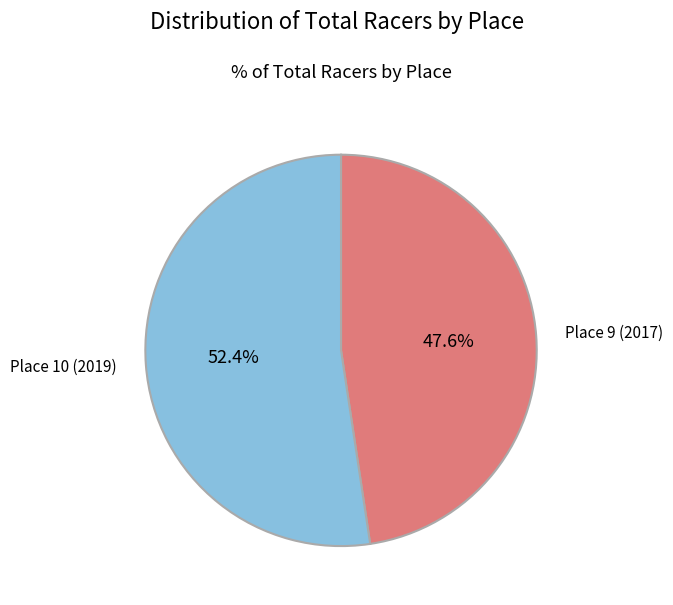

Is there a majority slice in this chart?

Yes